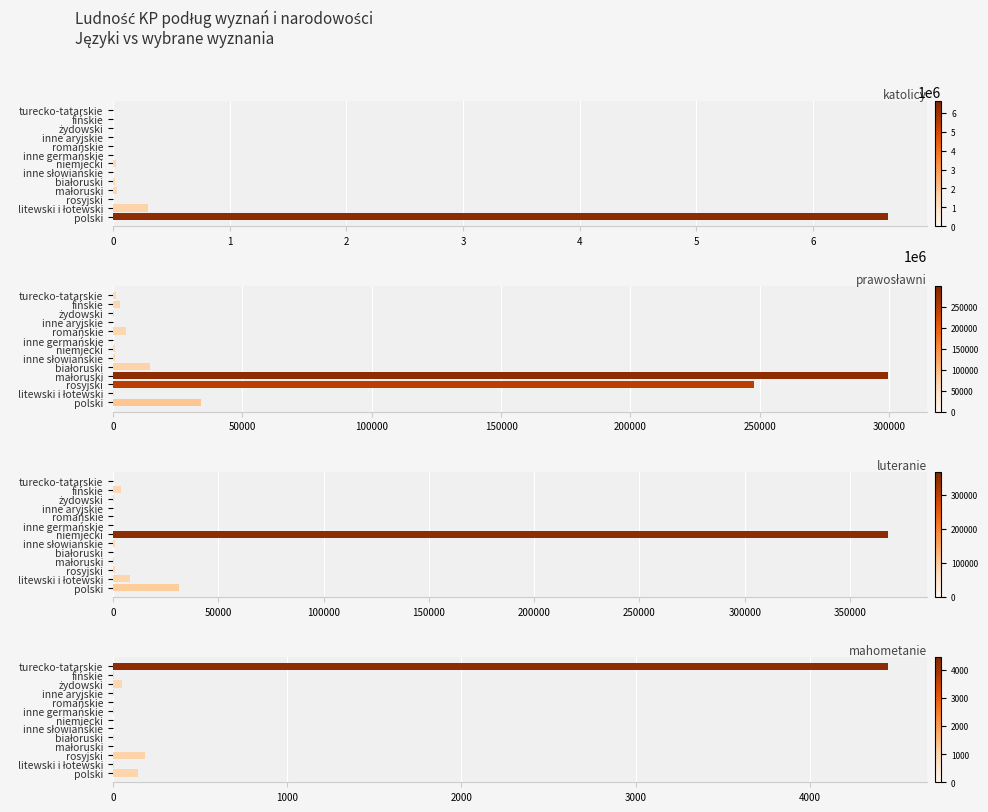

What value does the luteranie series have at białoruski?

15